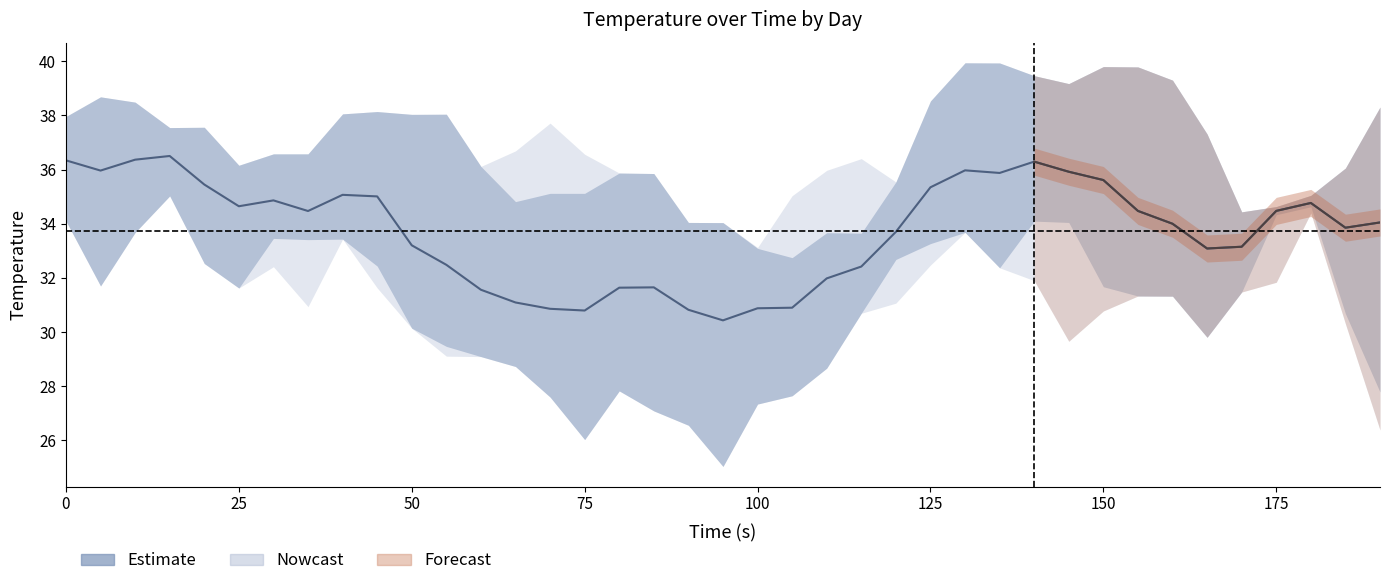

How many categories are shown in the chart?

39